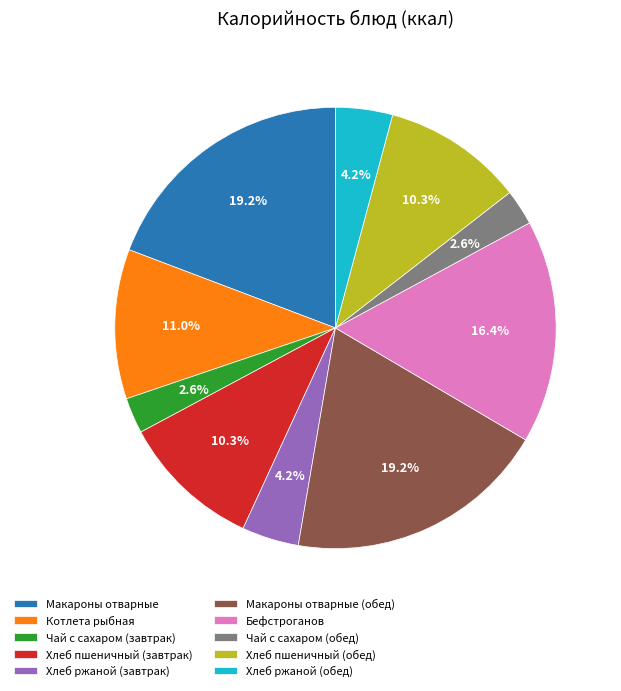

Is there a majority slice in this chart?

No